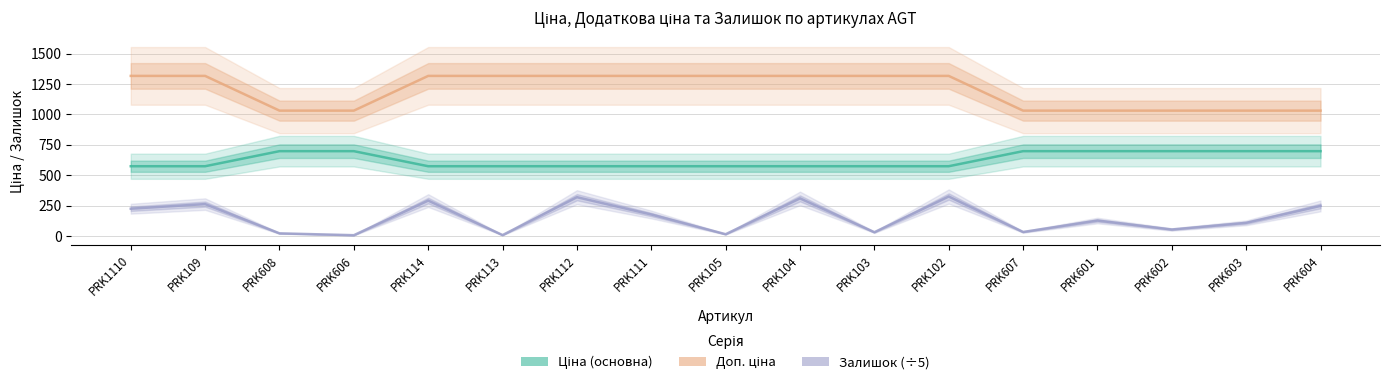

The value of Доп. ціна at PRK1110 is 1316.7. True or false?

True